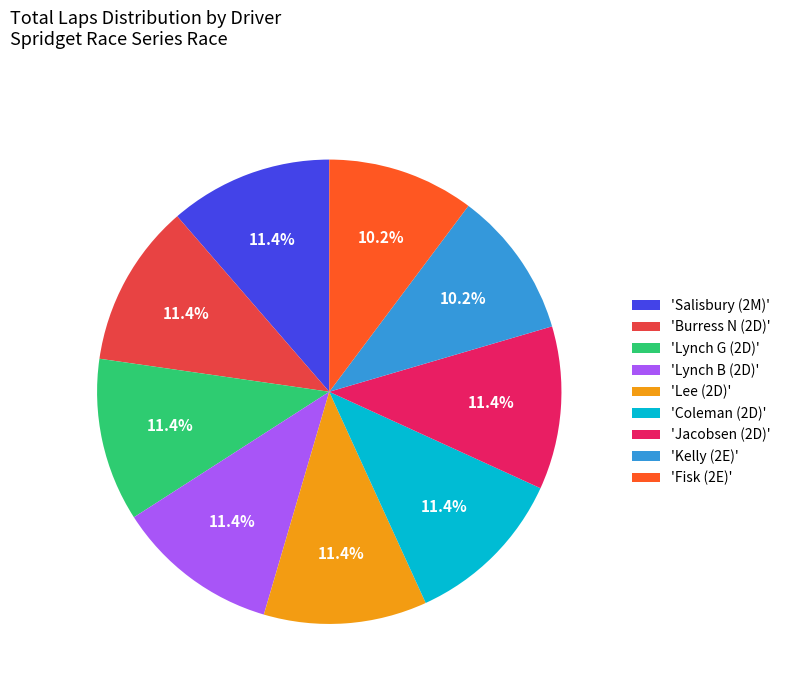

What is the ratio of the value at 'Coleman (2D)' to the value at 'Jacobsen (2D)'?

1.0